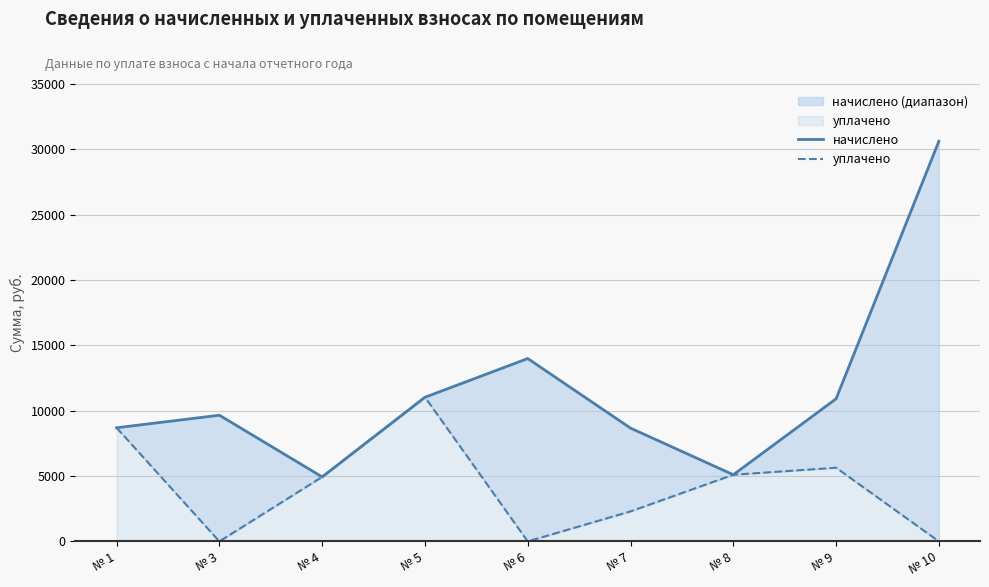

What is the sum of all начислено values?

103608.1